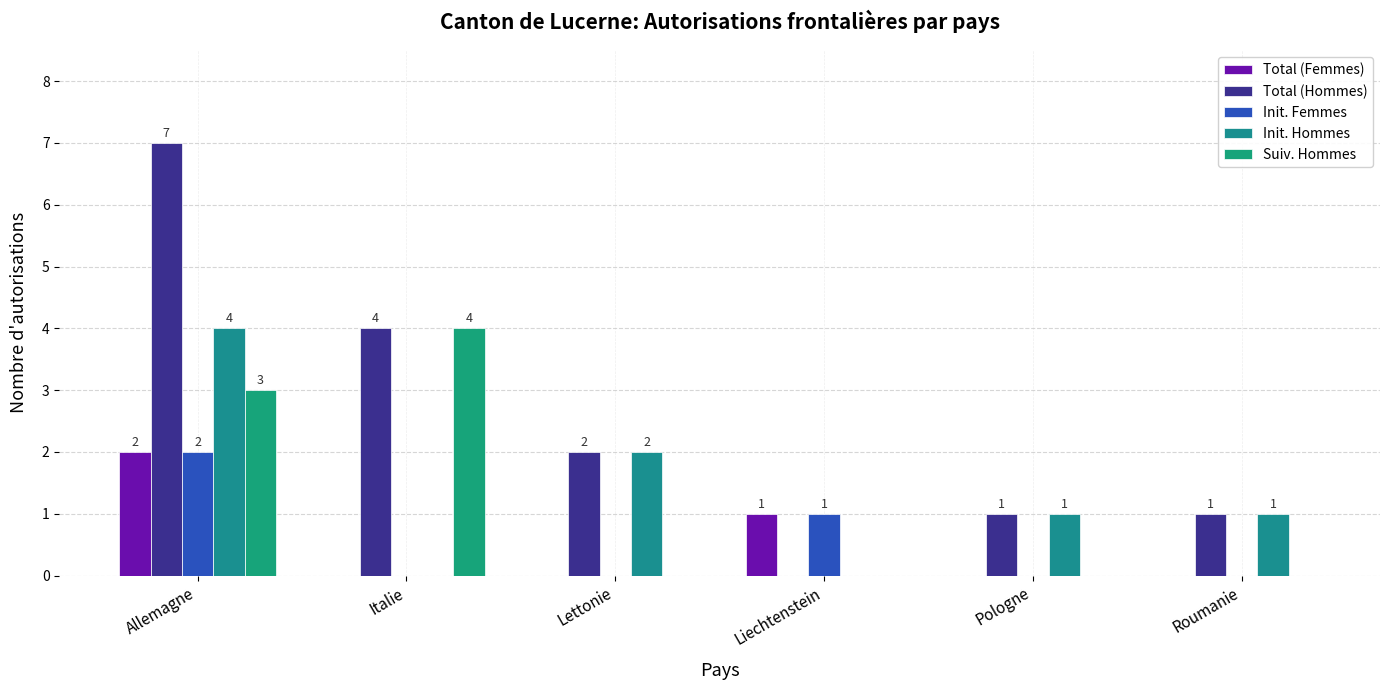

How many categories are shown in the chart?

6